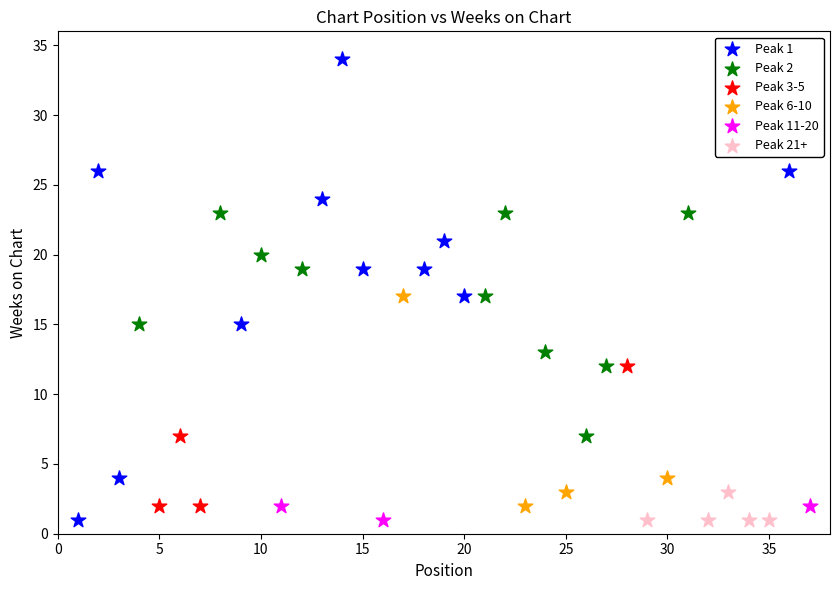

Which series has the widest spread of Y values?

Peak 1